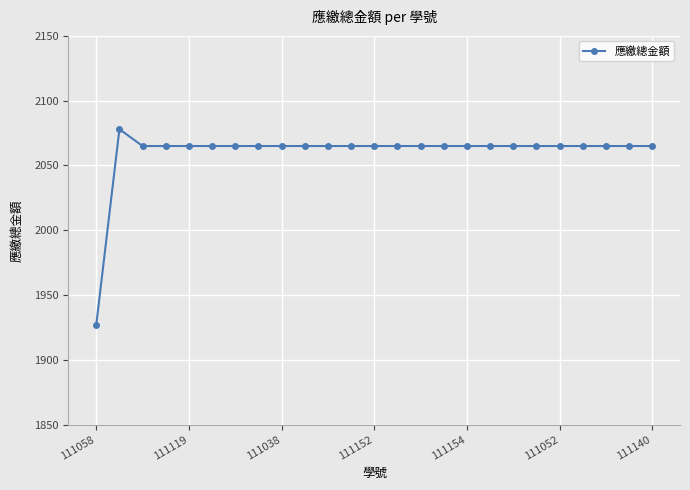

What is the value of the 8th point from the left?

2065